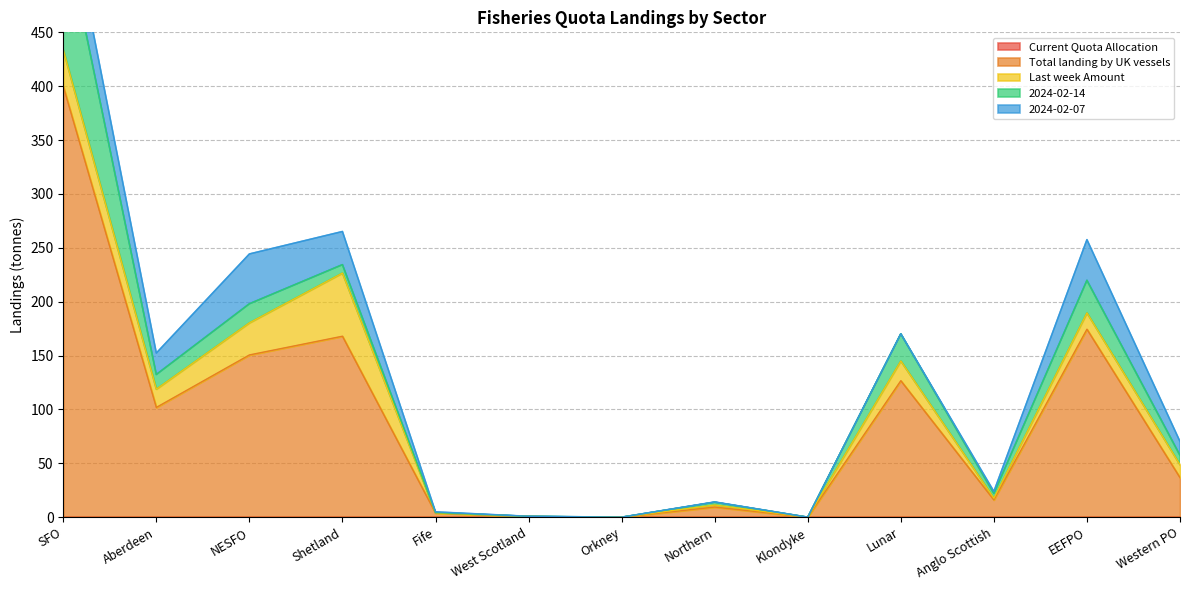

What is the total value across all series at Fife?

5.0